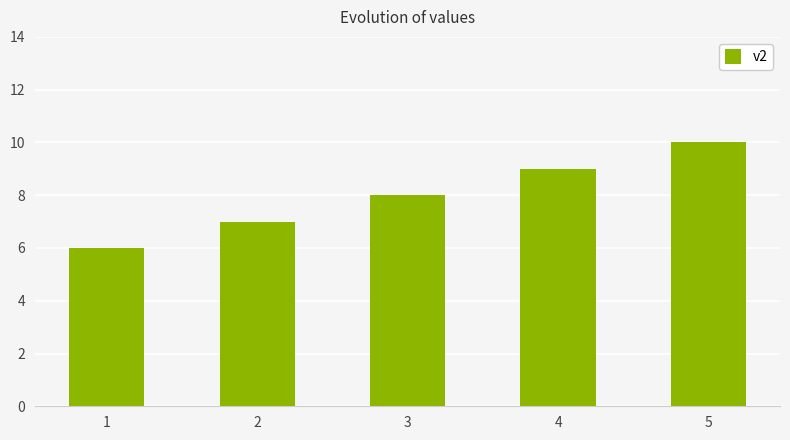

What is the greatest value displayed?

10